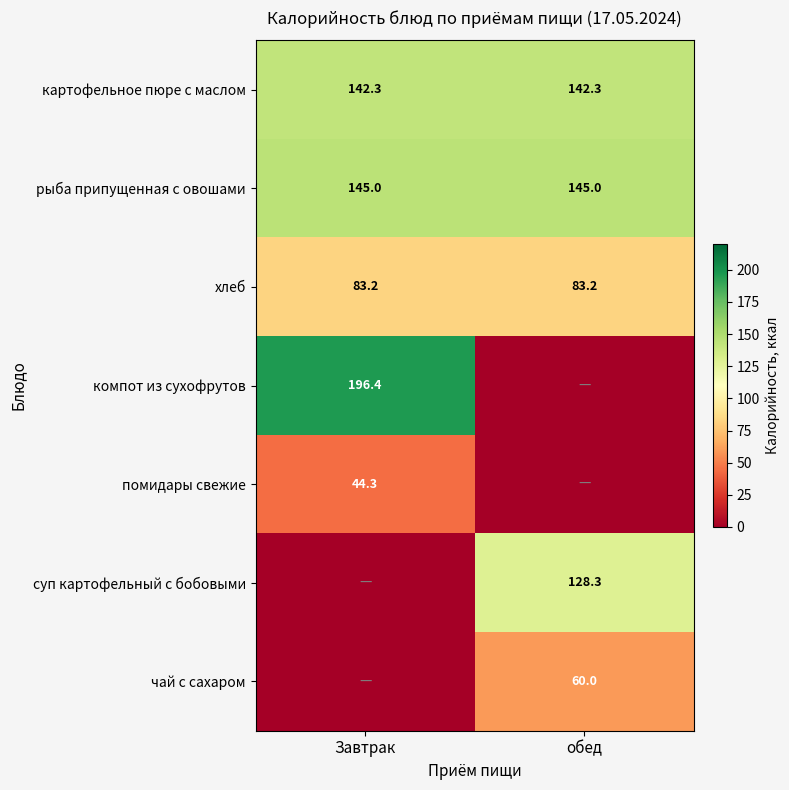

What is the approximate value of картофельное пюре с маслом at обед?

142.3